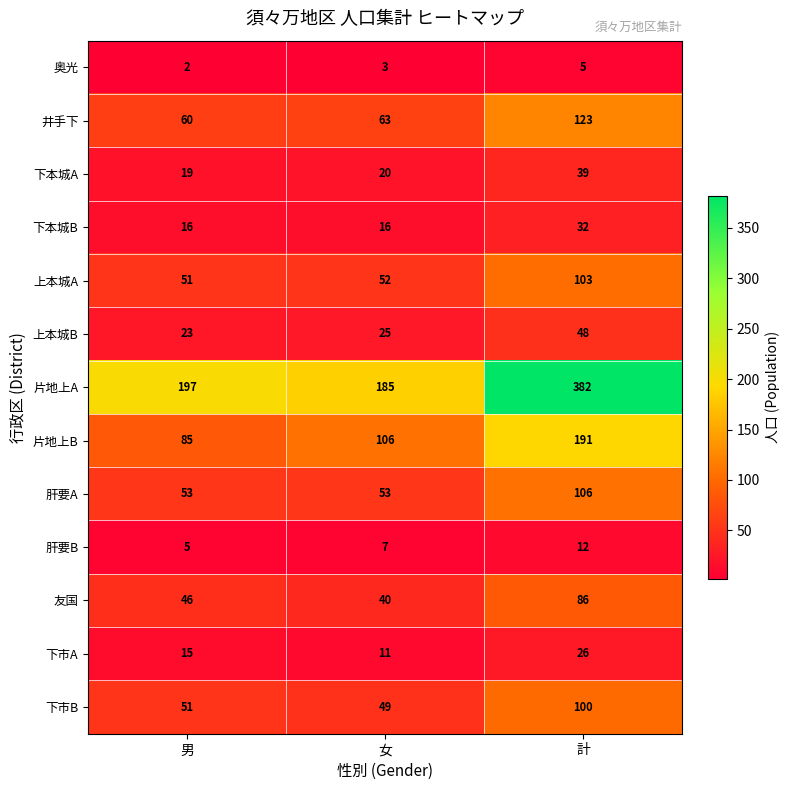

Which series has the largest total across all categories?

片地上A